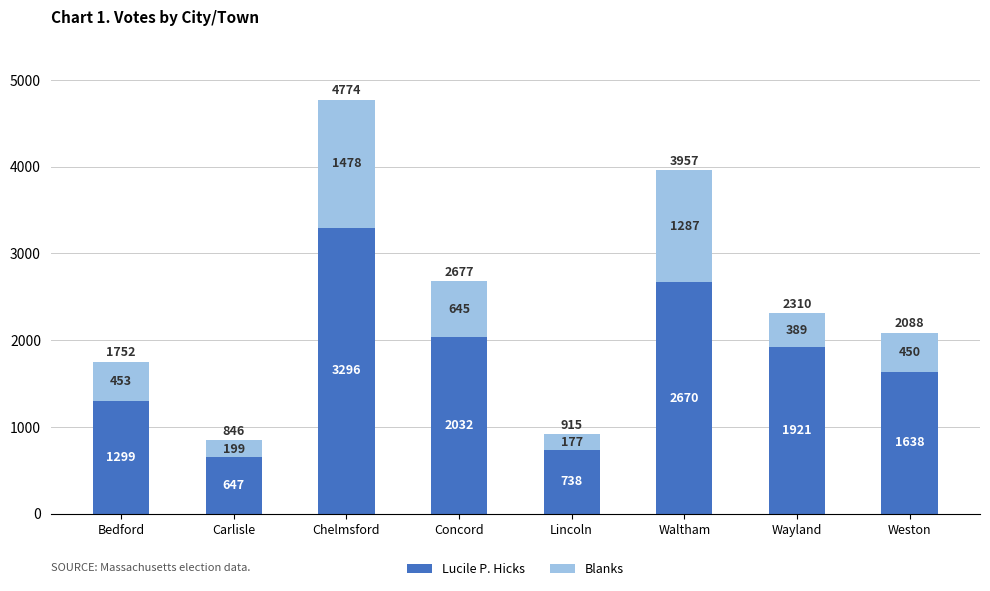

What is the maximum value for Lucile P. Hicks?

3296